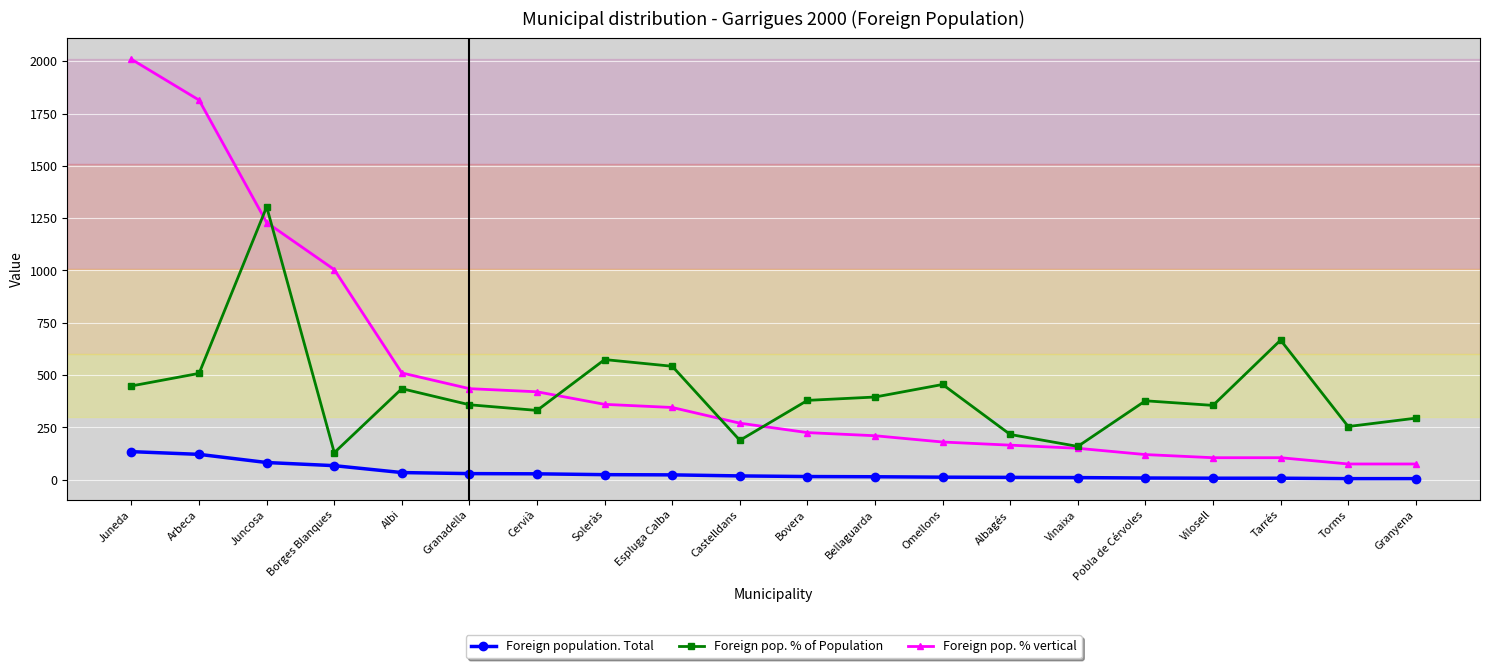

The Foreign pop. % of Population series shows 391 at Torms. True or false?

False